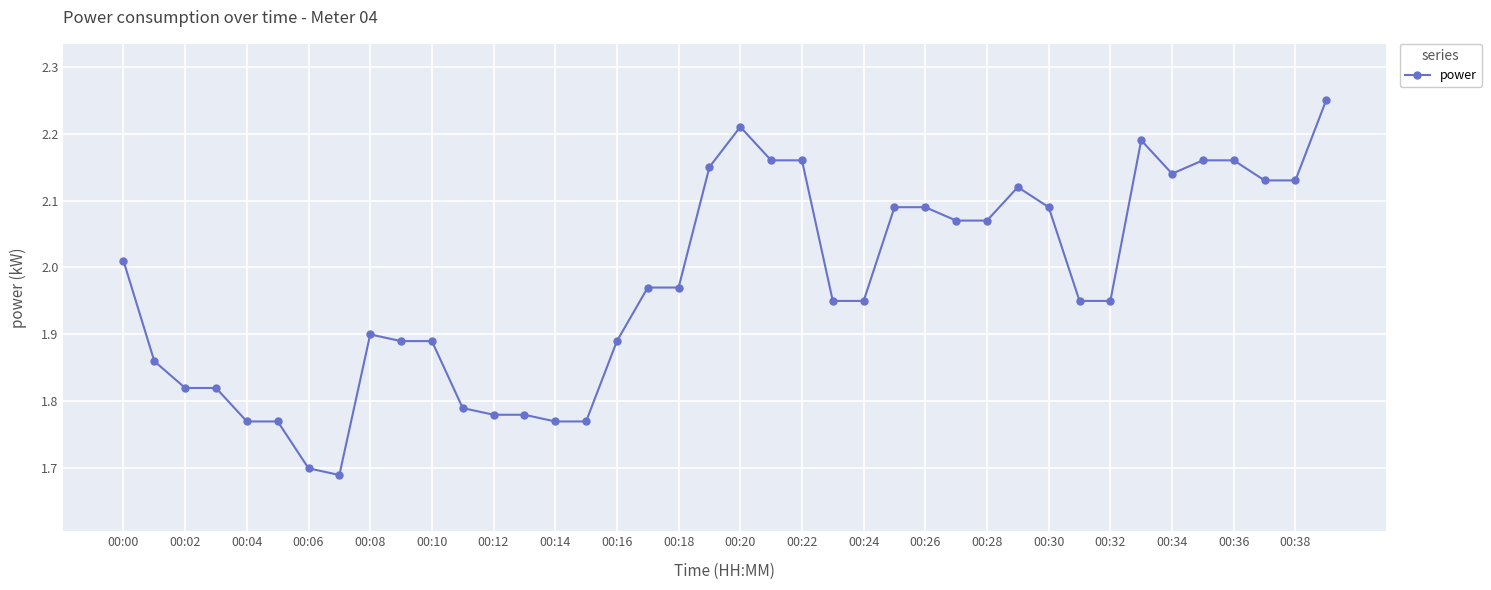

What is the sum of all values?

79.0